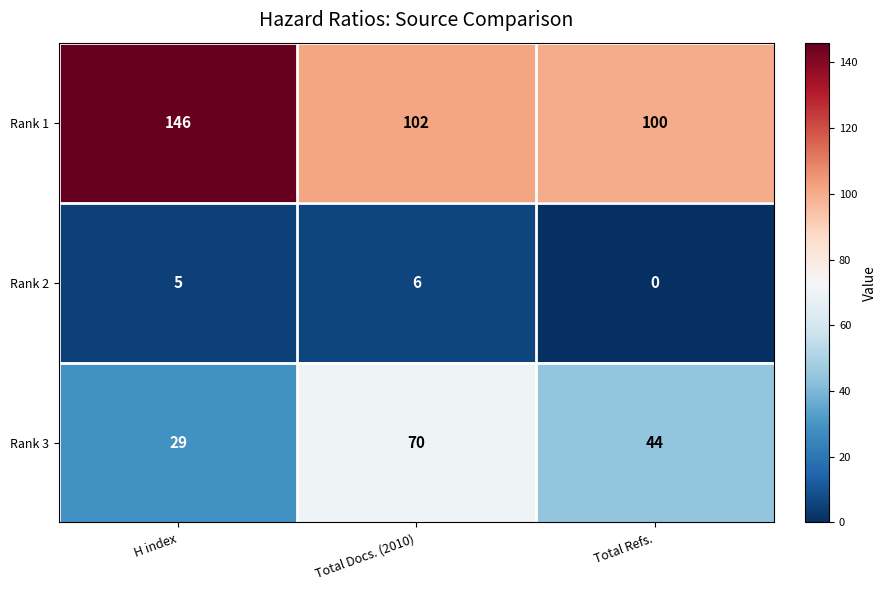

What is the greatest value displayed?

146